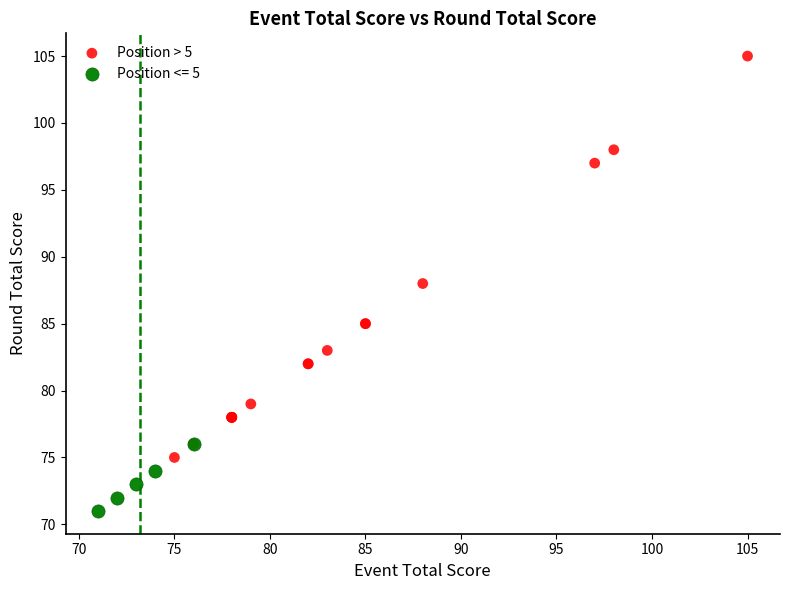

Which series reaches the minimum Y coordinate?

Position <= 5